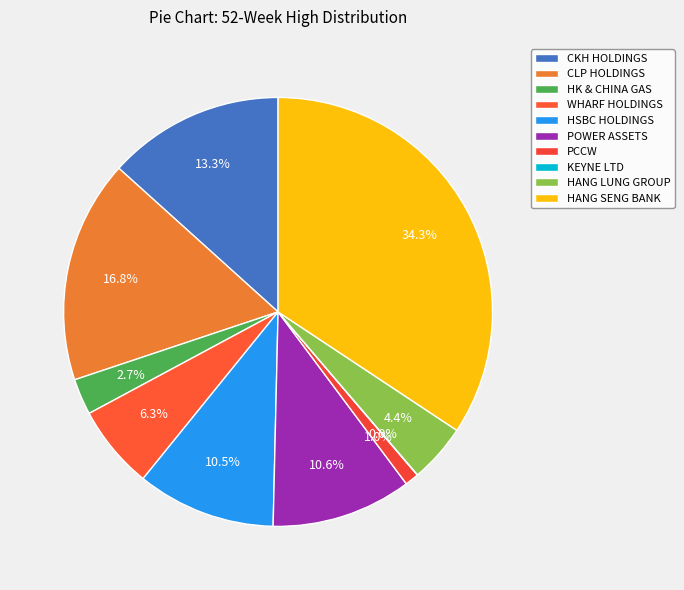

Which slice is the smallest?

KEYNE LTD